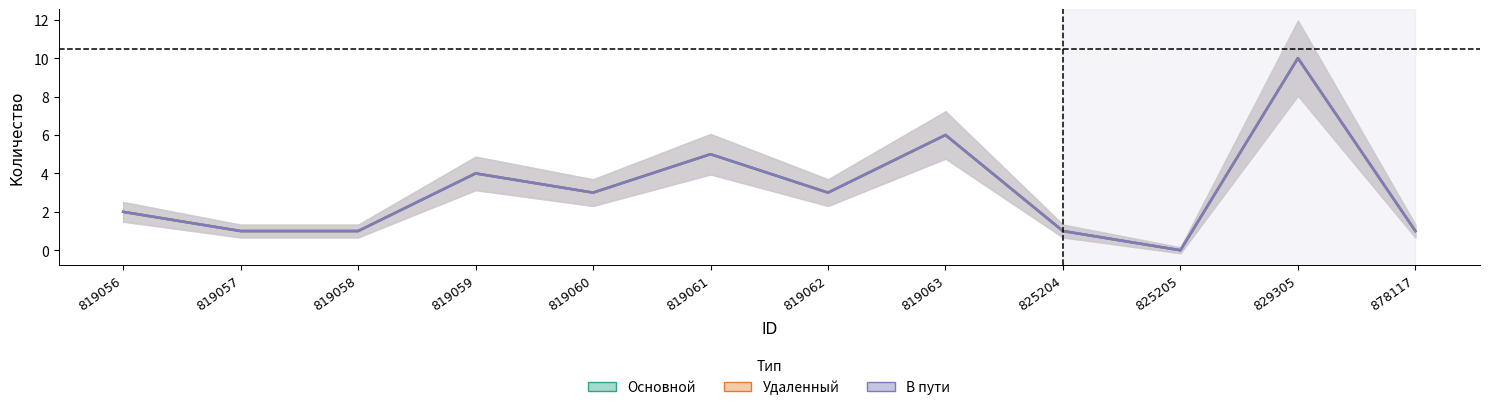

In Основной, how many points are lower than both neighbors (excluding endpoints)?

3